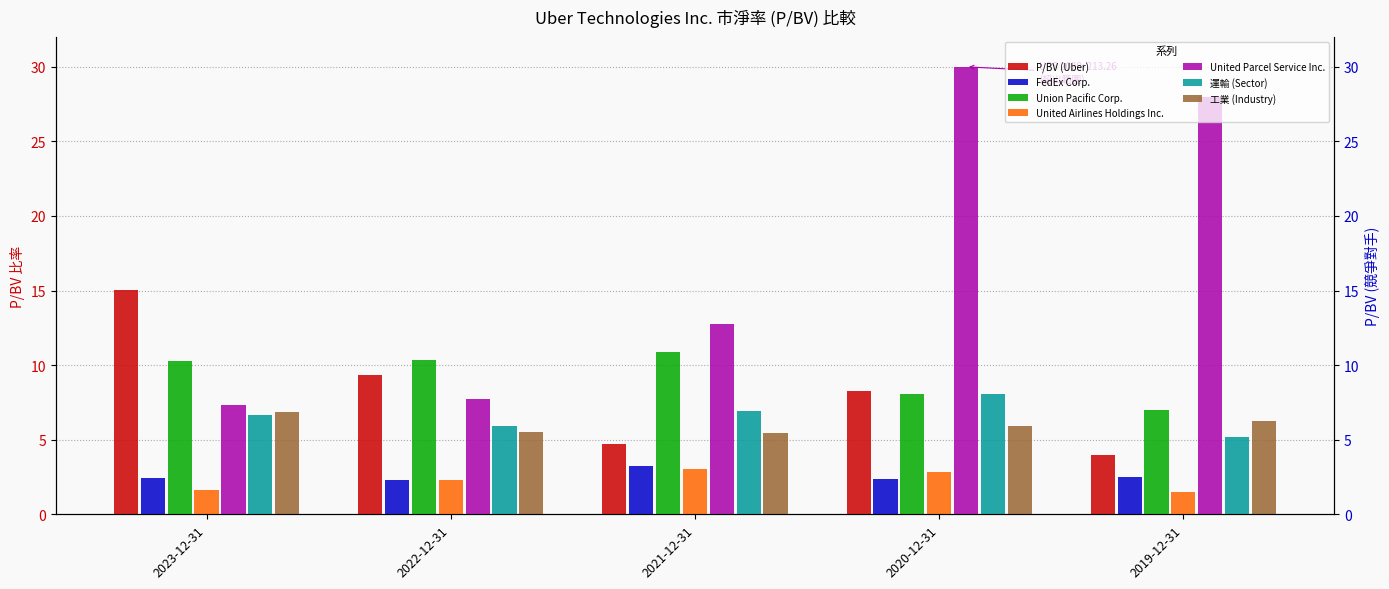

How many values in the United Airlines Holdings Inc. series are below 2?

2